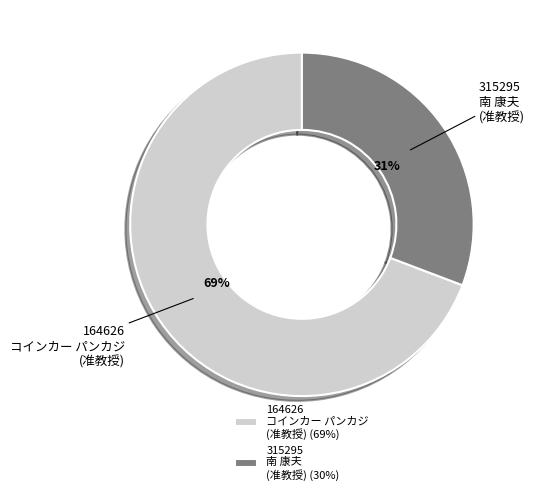

Is the sum of 315295 南 康夫 (准教授) and 164626 コインカー パンカジ (准教授) greater than half?

Yes